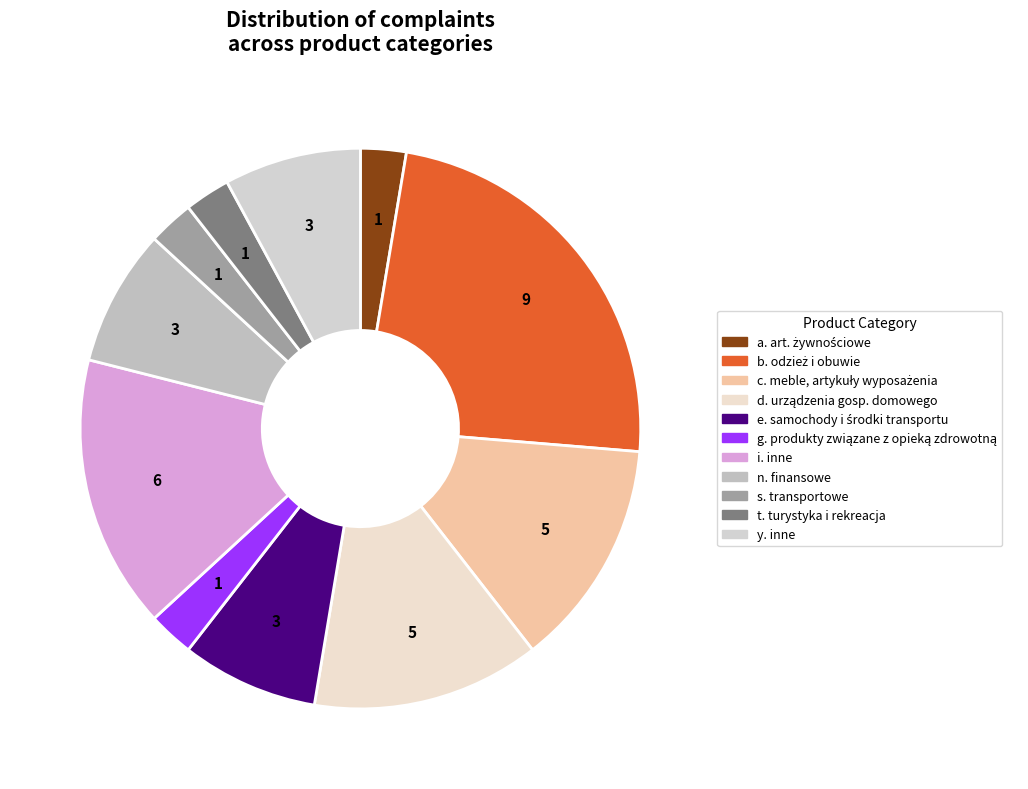

Count the number of slices in the pie.

11